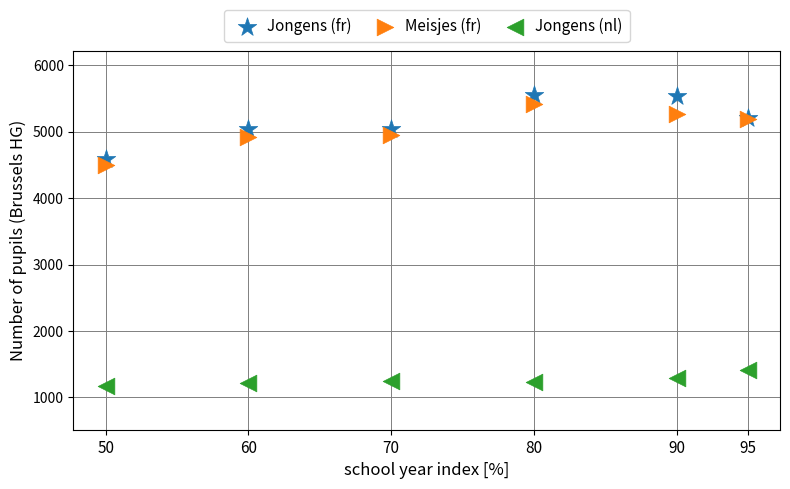

Across all series, what Y value is closest to 3362?

4502